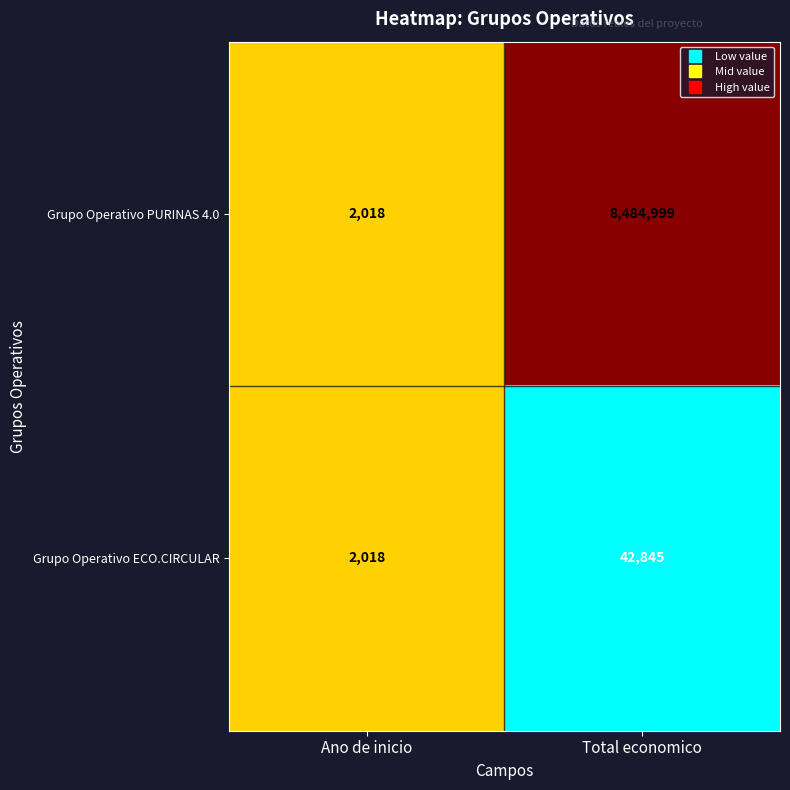

At which category does the chart reach its peak across all series?

Total economico